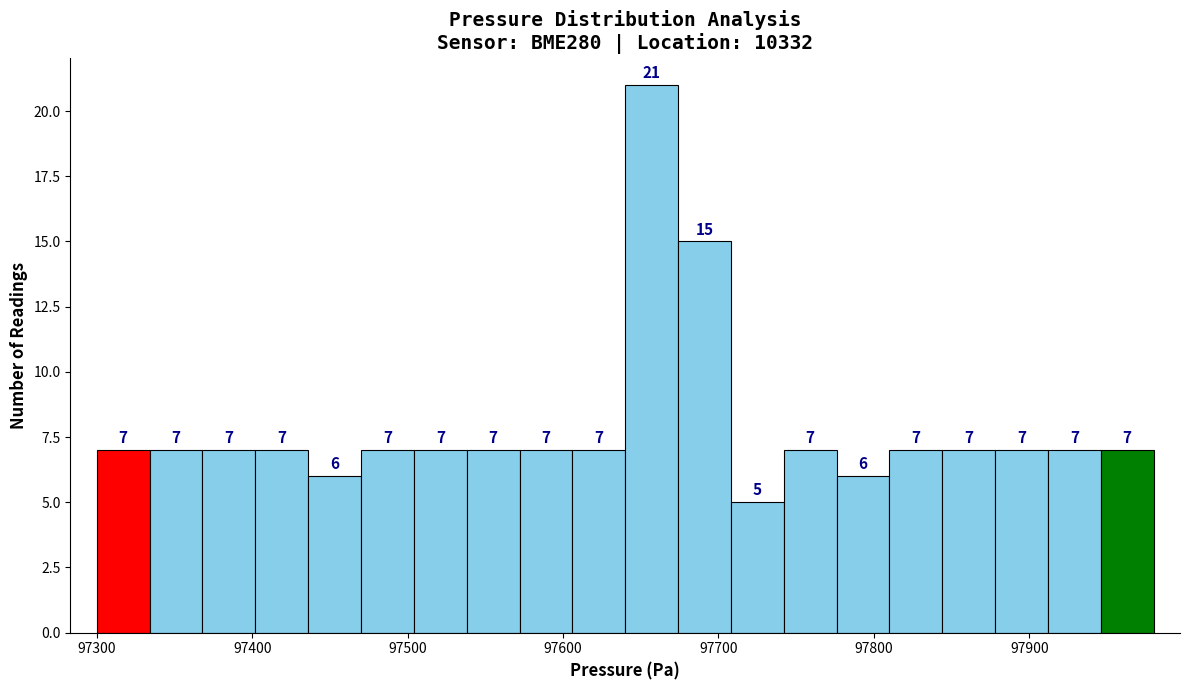

Around what value on the x-axis is the tallest bar? Give the approximate position of its centre, as read against the axis.

97660